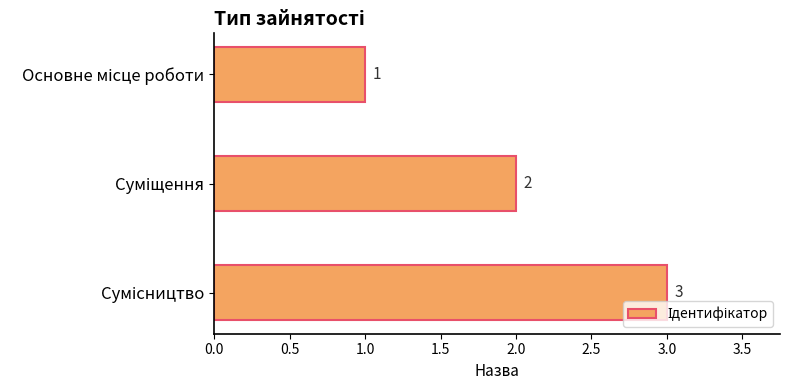

How many values are below 2?

1